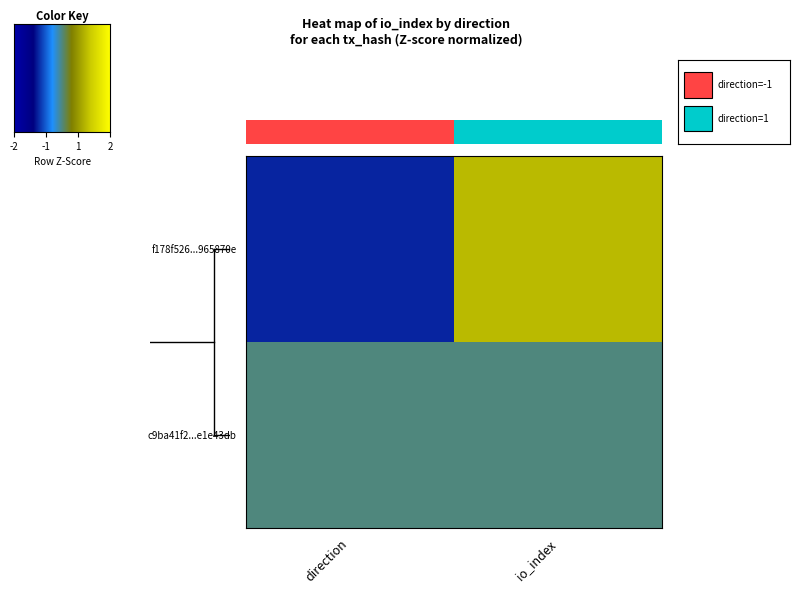

How many series are shown in this chart?

2